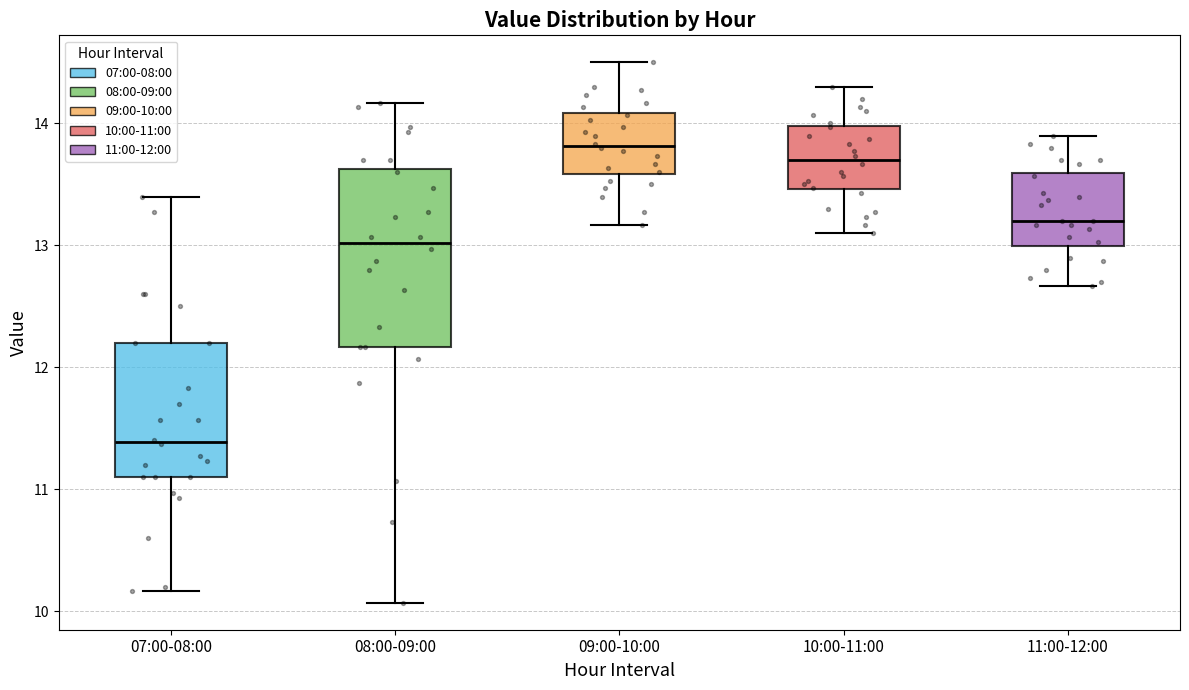

Comparing the boxes themselves (not the whiskers), which one is the tallest?

08:00-09:00